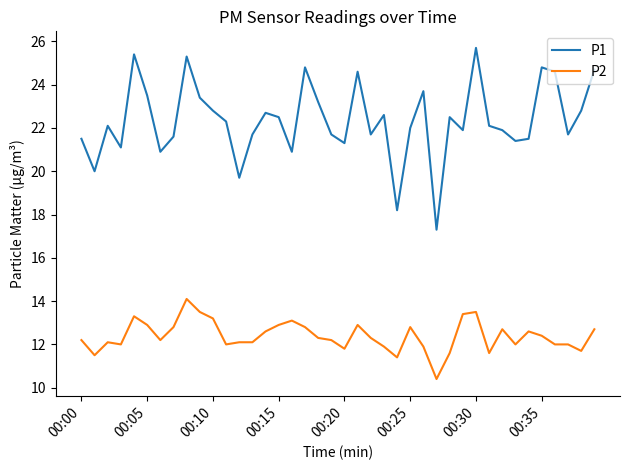

List the series in order of their peak value, highest first.

P1, P2